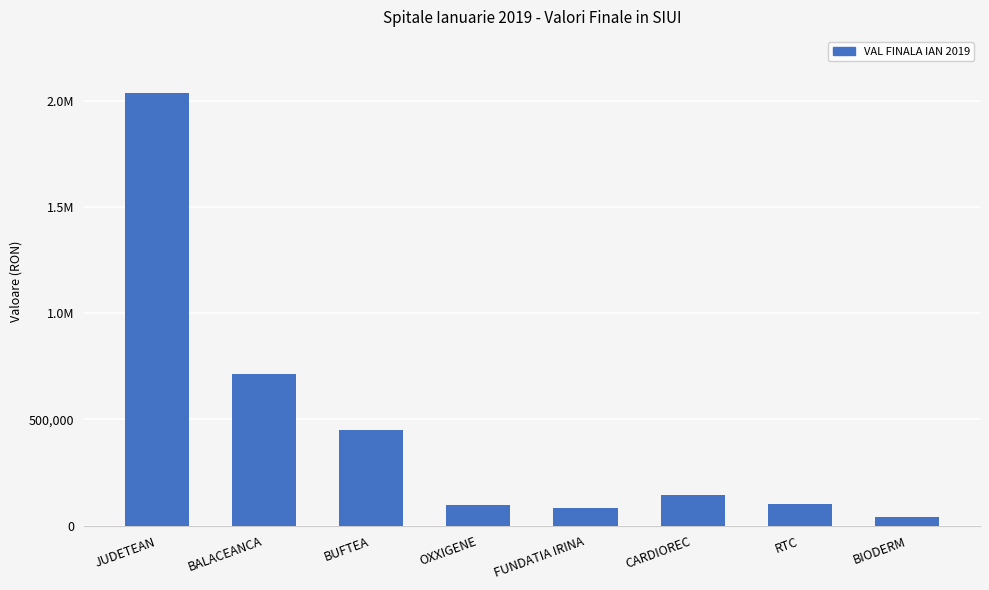

Between JUDETEAN and BIODERM, which is larger?

JUDETEAN